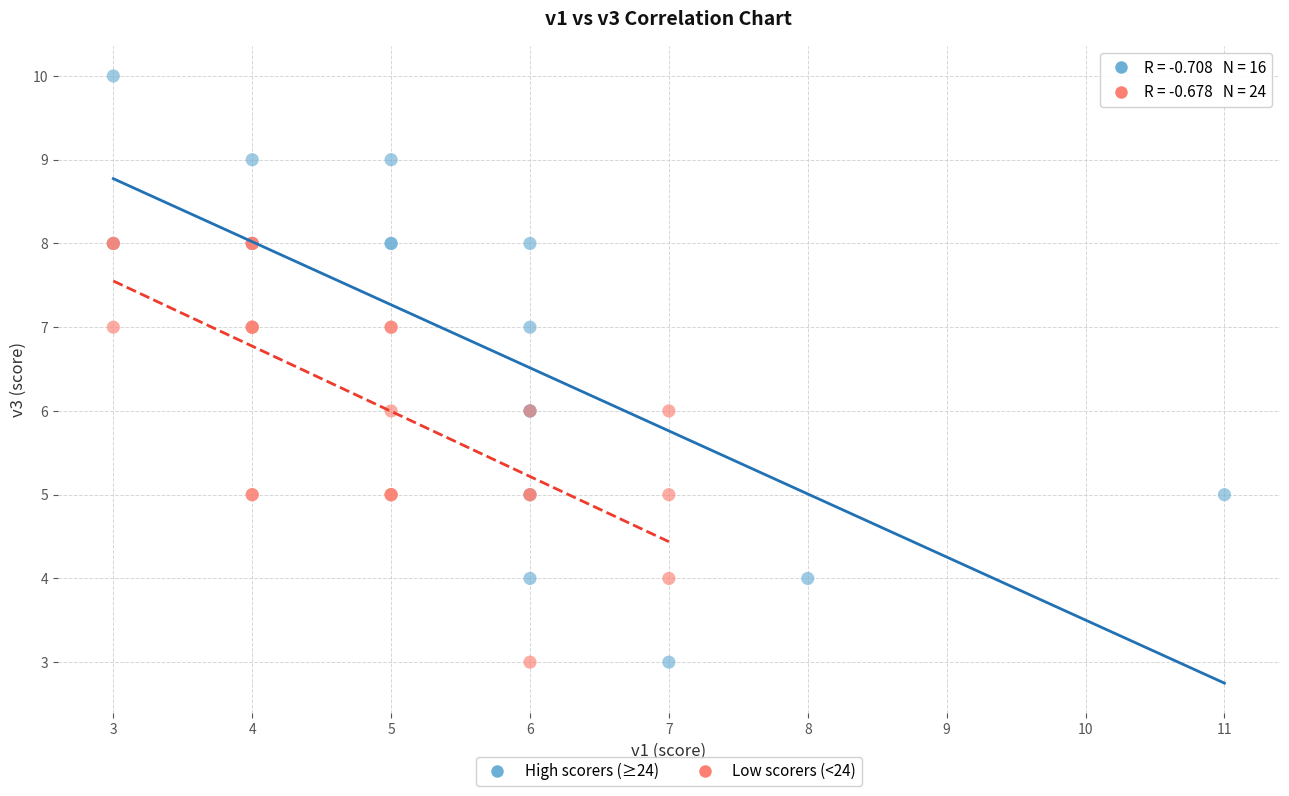

Which series contains the highest Y value?

High scorers (≥24)